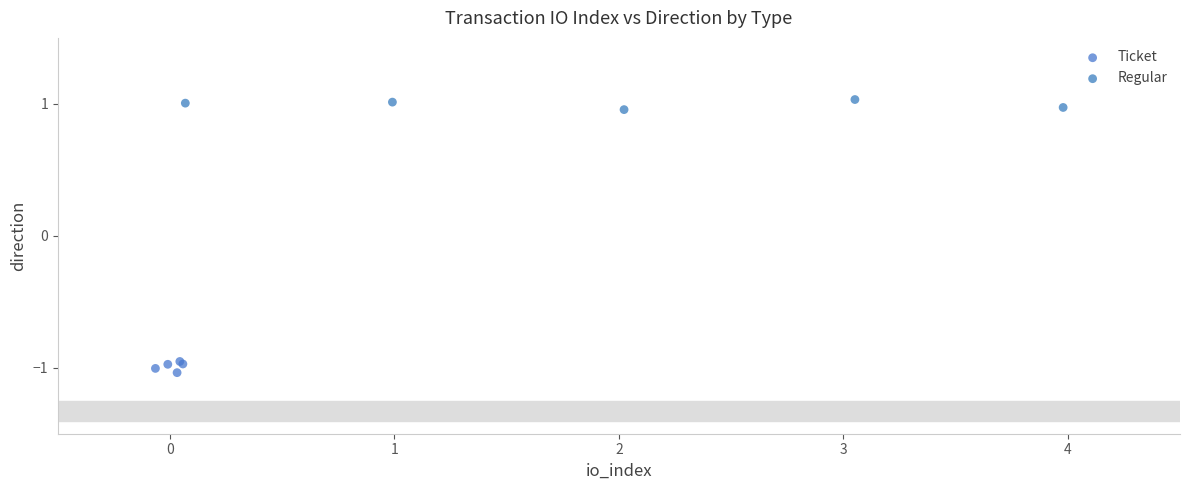

Which series contains the highest Y value?

Regular